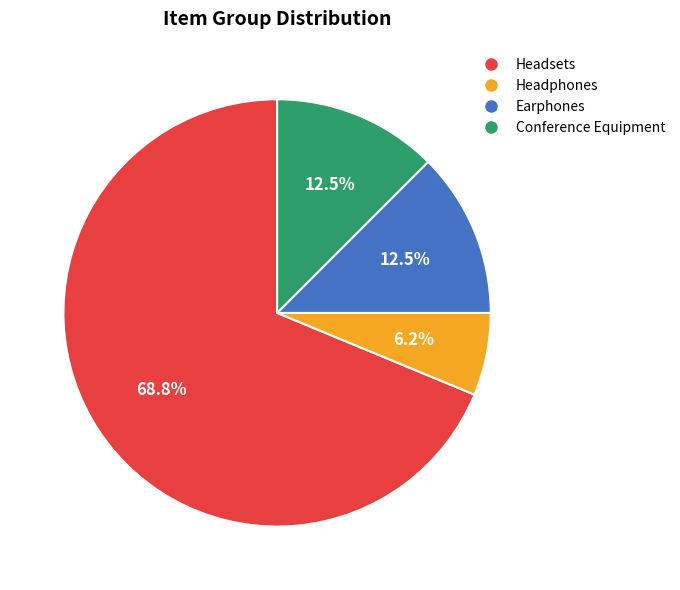

Count the number of slices in the pie.

4